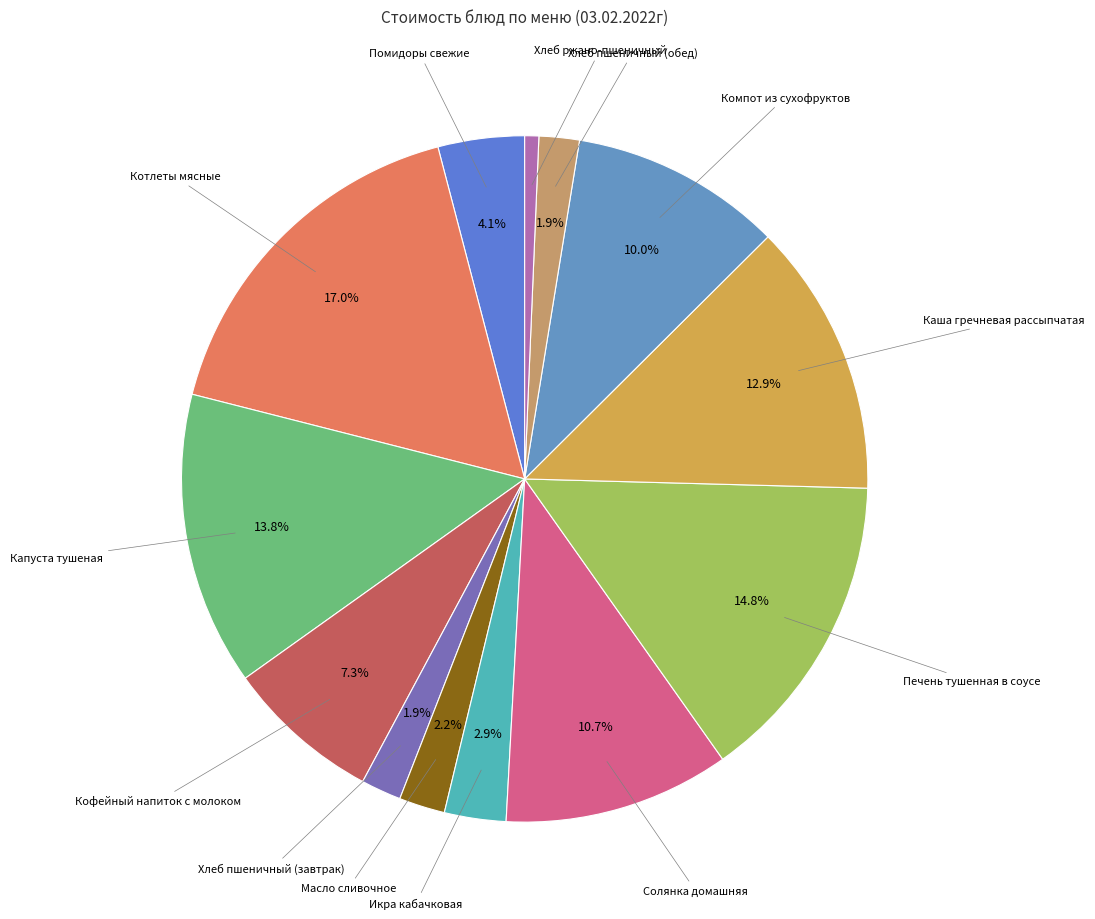

Which category has the smallest portion of the pie?

Хлеб ржано-пшеничный